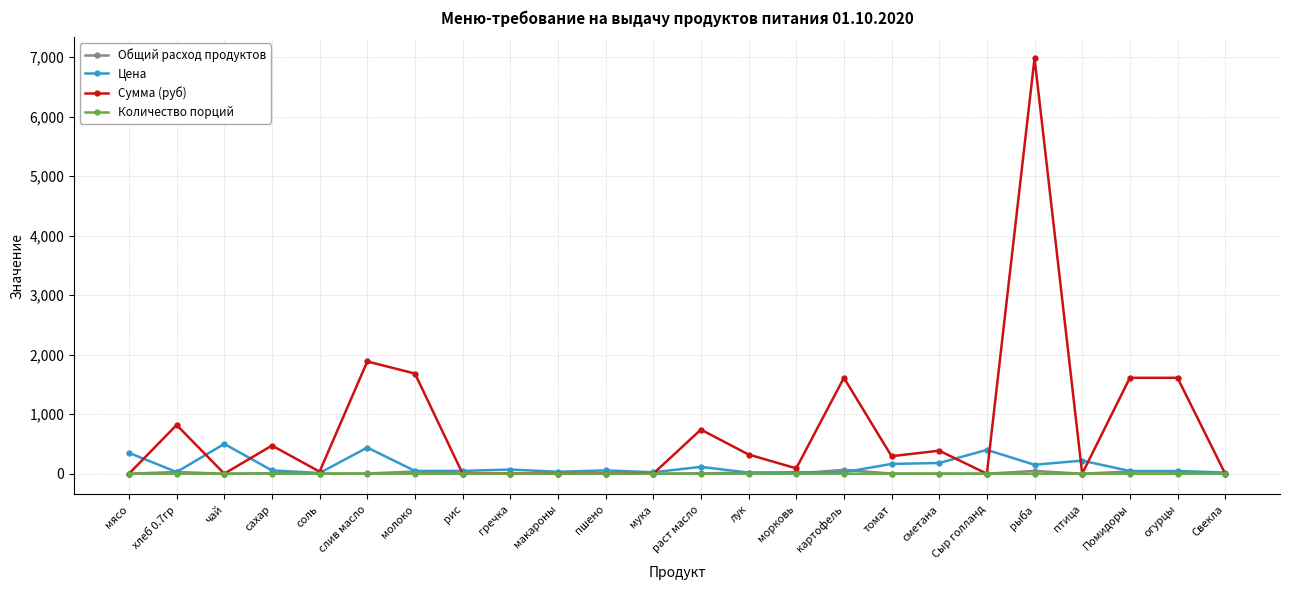

Which series has the largest total across all categories?

Сумма (руб)